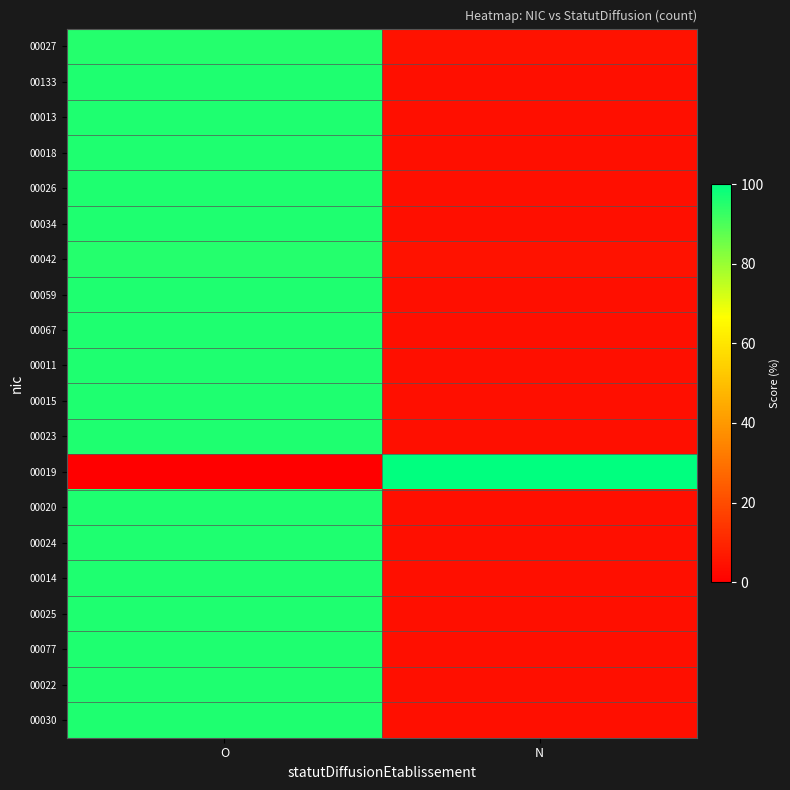

Which label corresponds to the largest value in the chart?

N